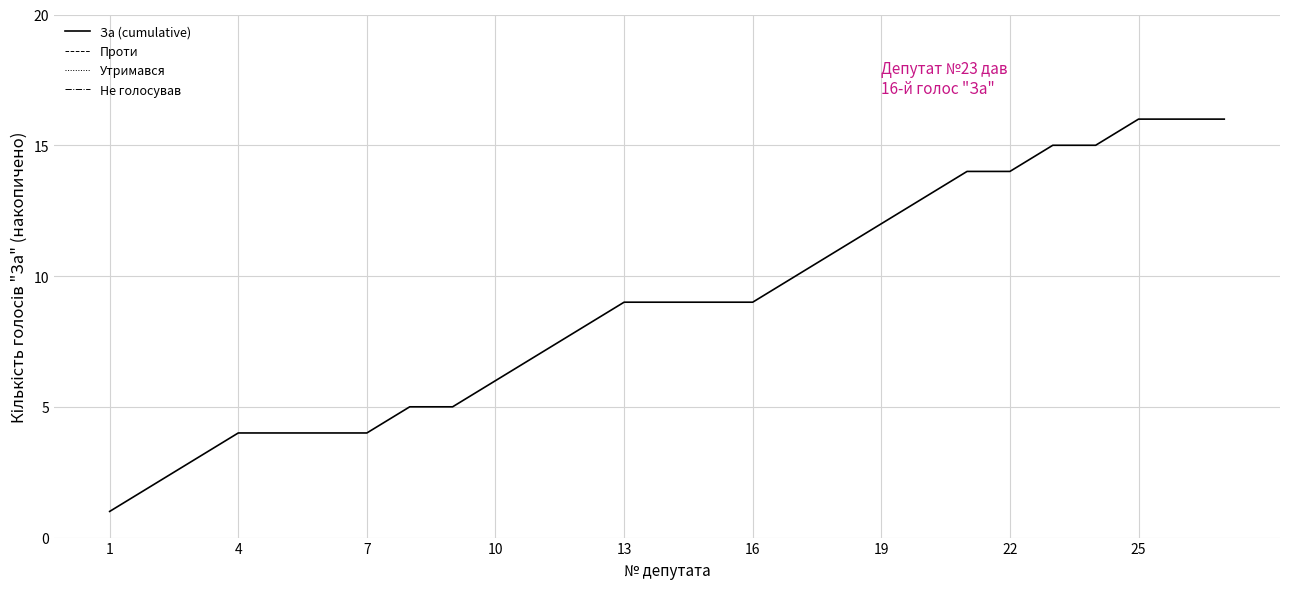

What is the difference between the maximum and second lowest values in the За (cumulative) series?

14